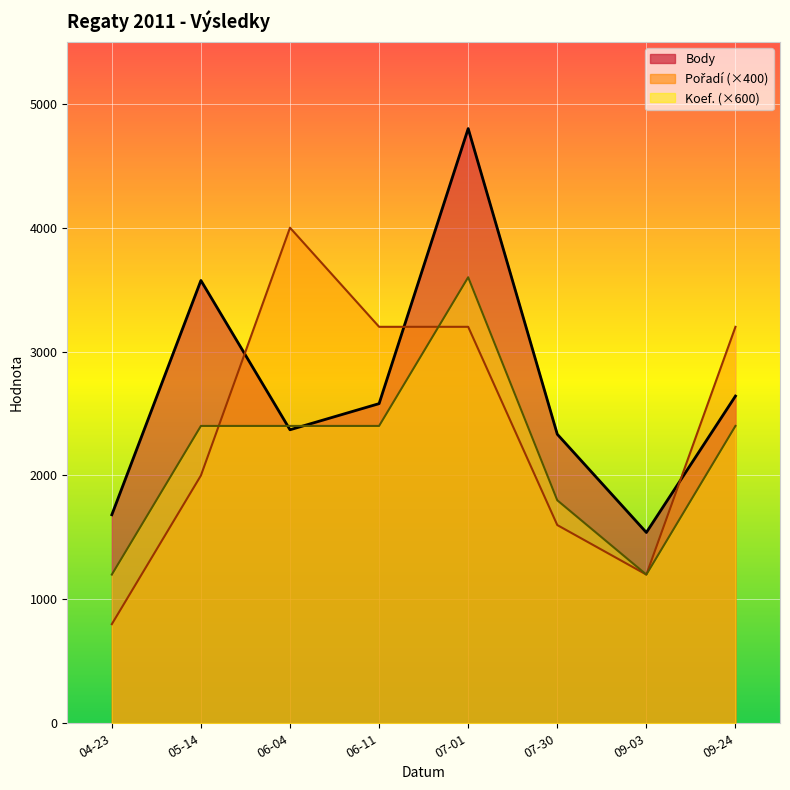

In Body, how many points are lower than both neighbors (excluding endpoints)?

2